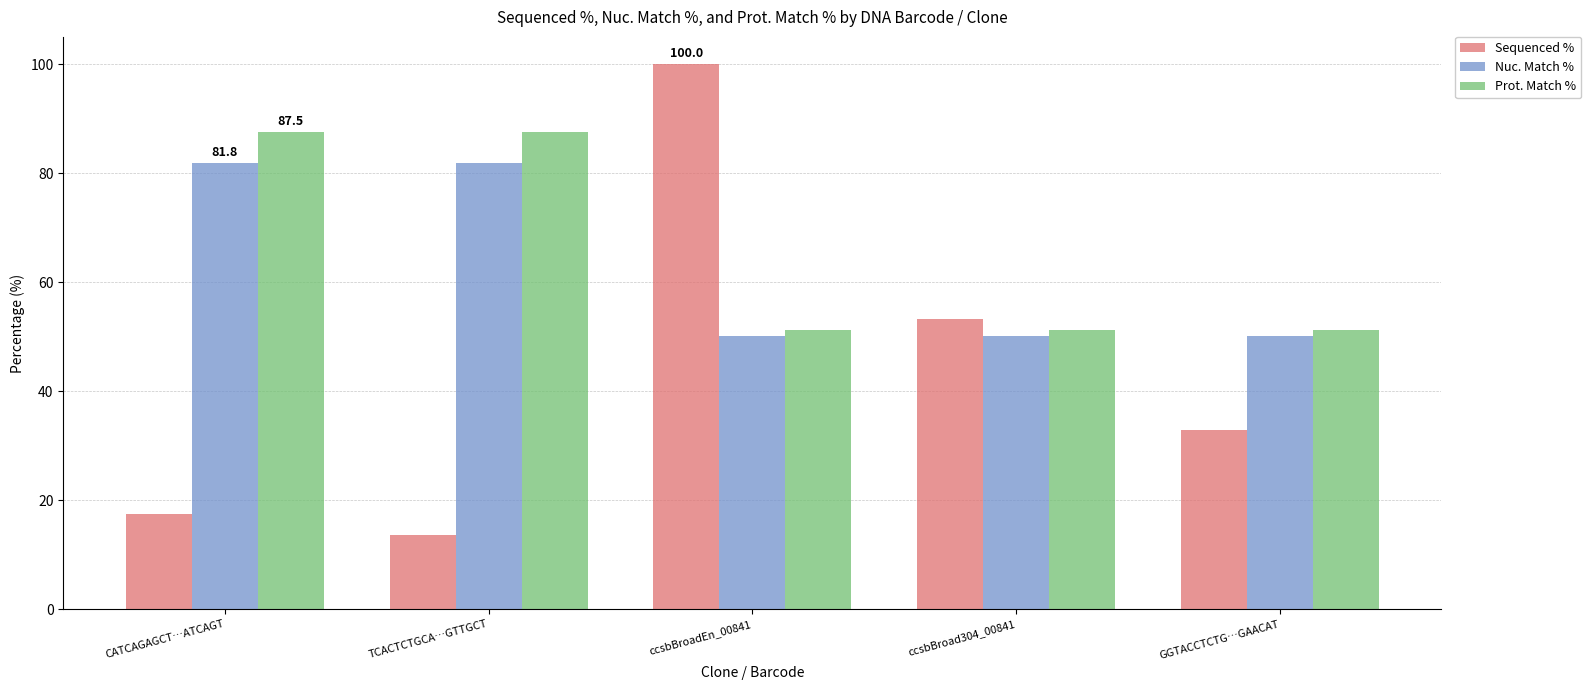

Read the Nuc. Match % value at ccsbBroad304_00841.

50.1